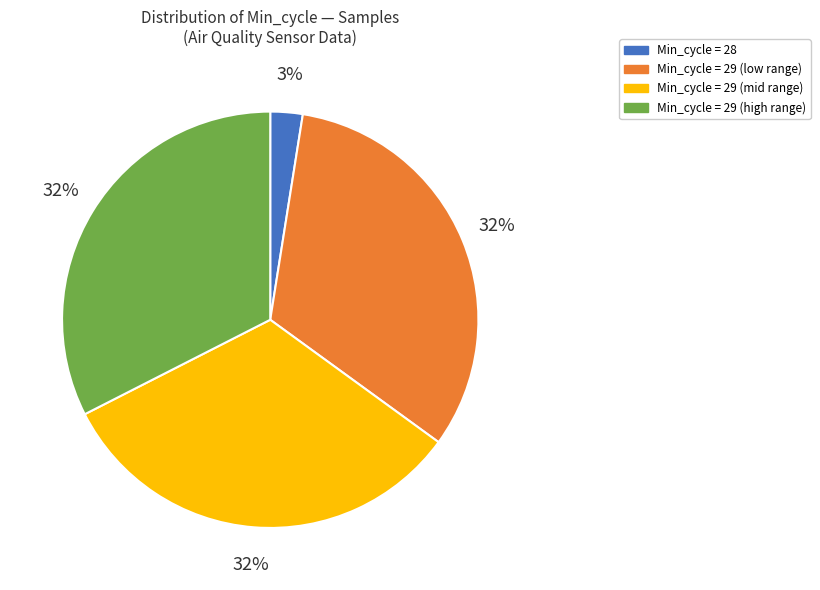

How many slices are in this pie chart?

4